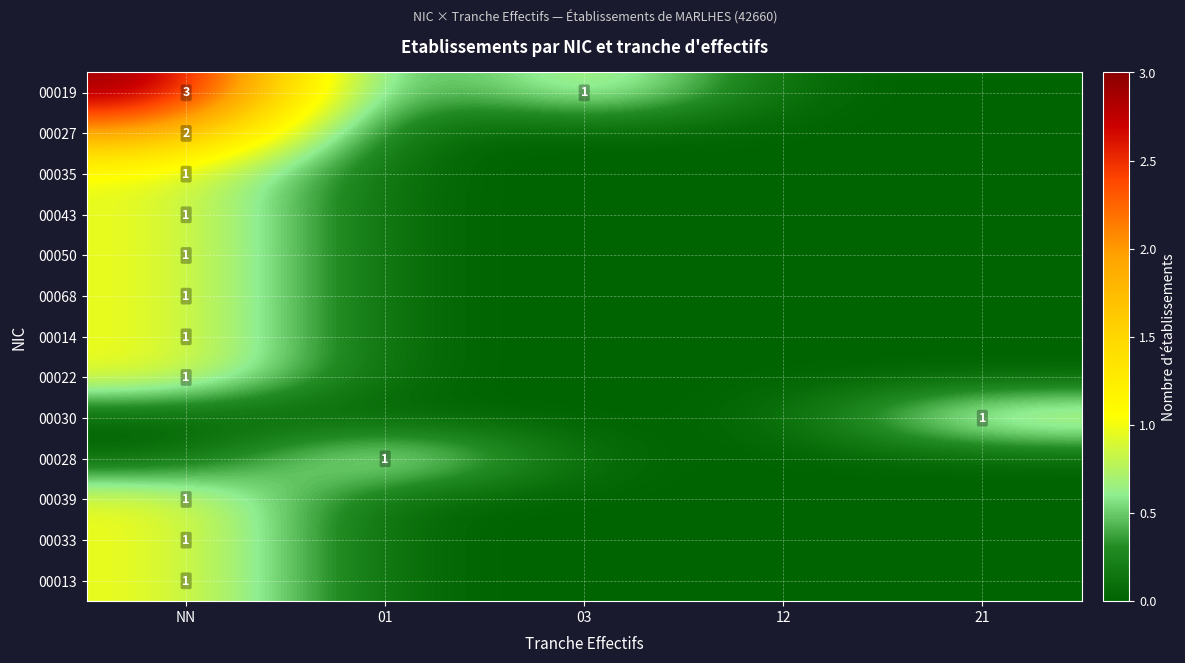

The value of 00050 at NN is 1. True or false?

True